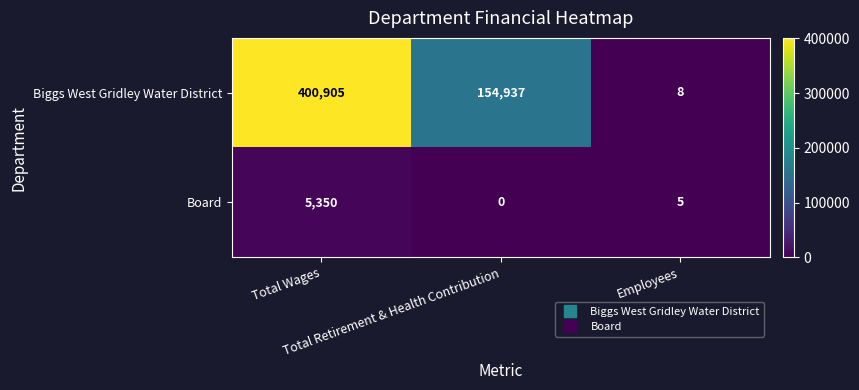

Which series has the largest range (max minus min)?

Biggs West Gridley Water District